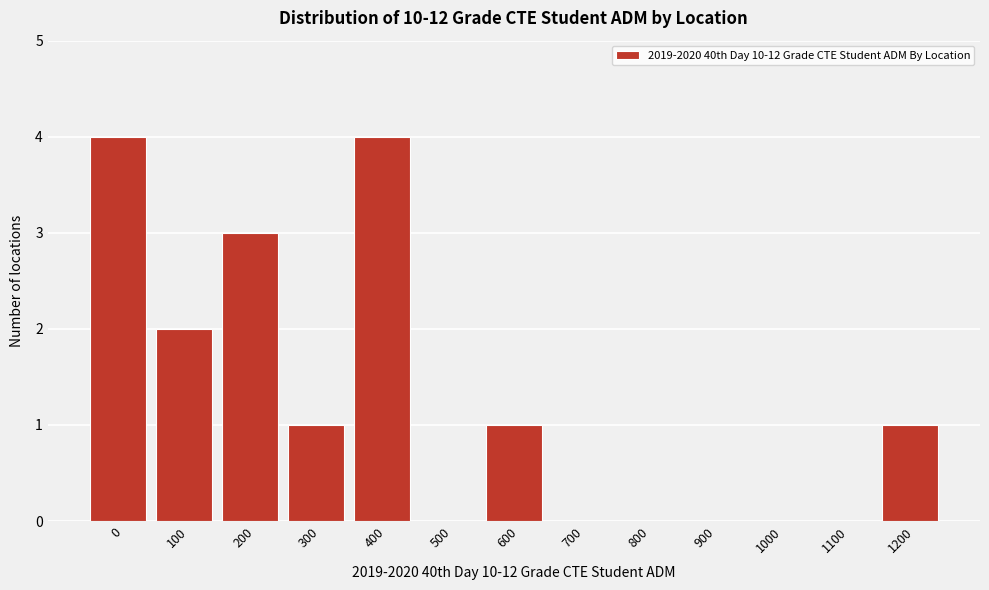

Reading left to right, extract all data points from this chart.

0=4	100=2	200=3	300=1	400=4	500=0	600=1	700=0	800=0	900=0	1000=0	1100=0	1200=1